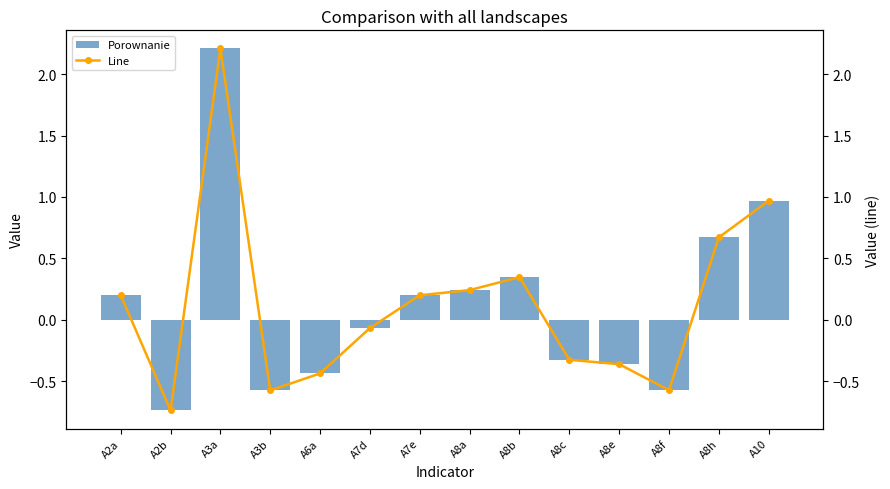

How many series are shown in this chart?

2